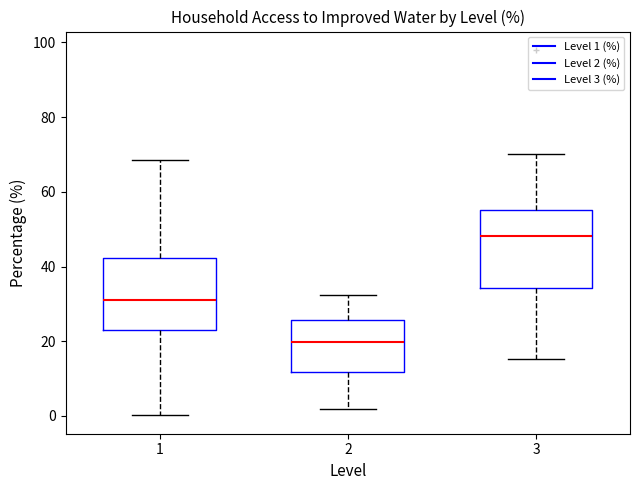

Reading left to right, read every box against the y-axis: the position of its median line, the range the box covers, and the ends of its whiskers. The values are not printed on the chart, so give them approximately, as read against the axis.

1: median 32, box 24 to 42, whiskers 0 to 68
2: median 20, box 12 to 26, whiskers 2 to 32
3: median 48, box 34 to 56, whiskers 16 to 70